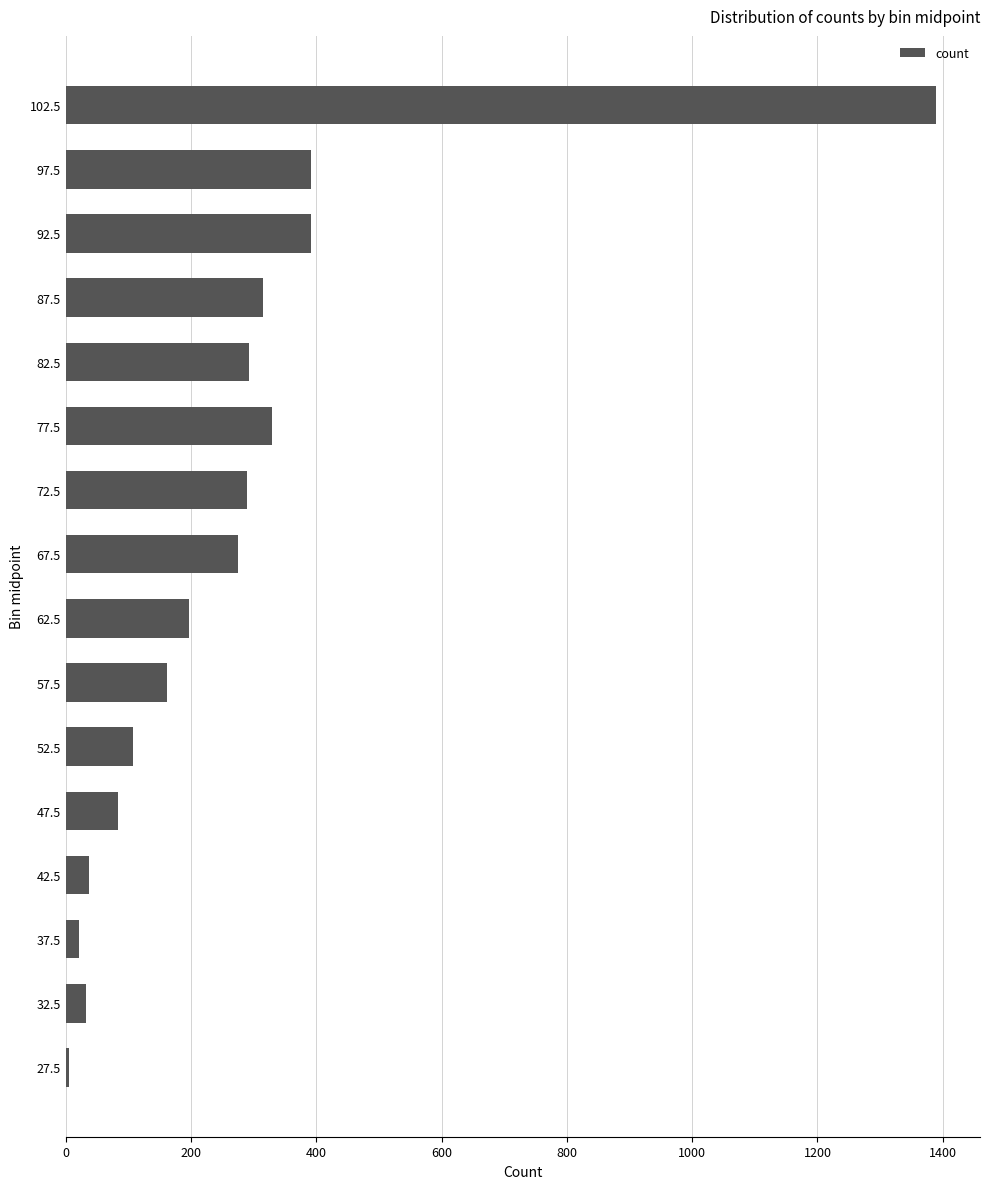

What is the average value?

270